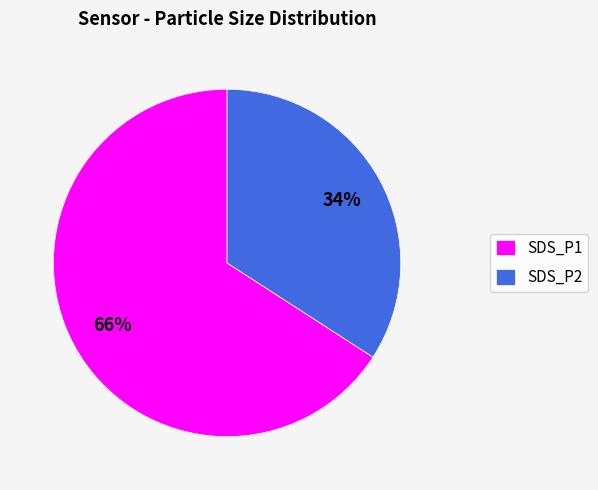

Is the sum of SDS_P2 and SDS_P1 greater than half?

Yes